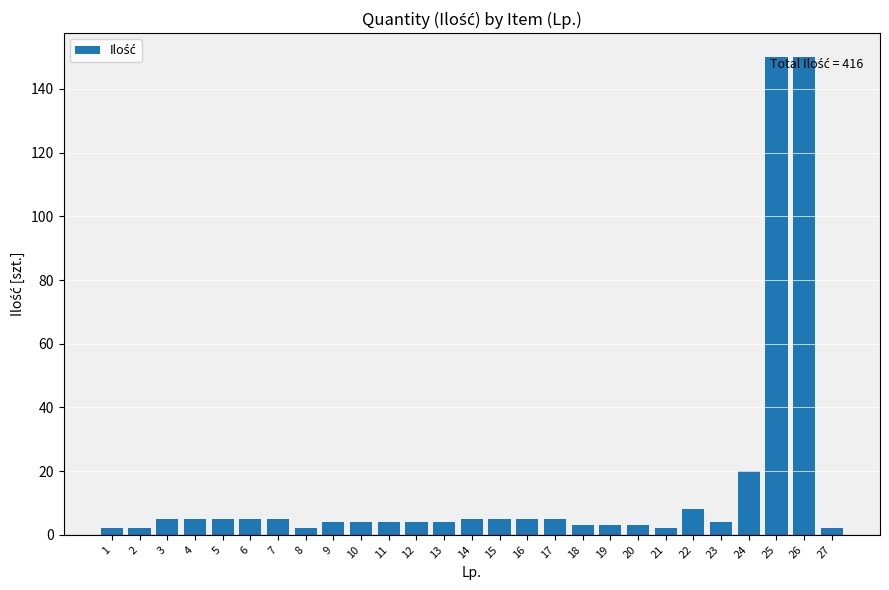

At which label does the data first exceed 4?

3